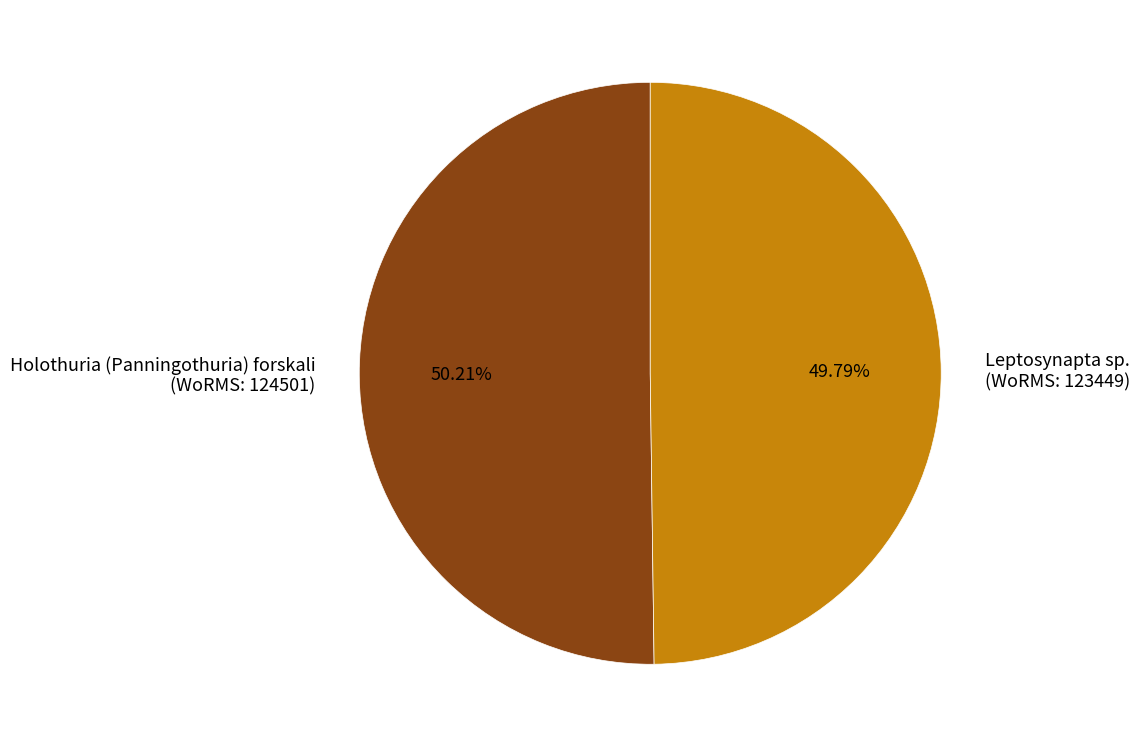

Does any single category account for the majority?

Yes